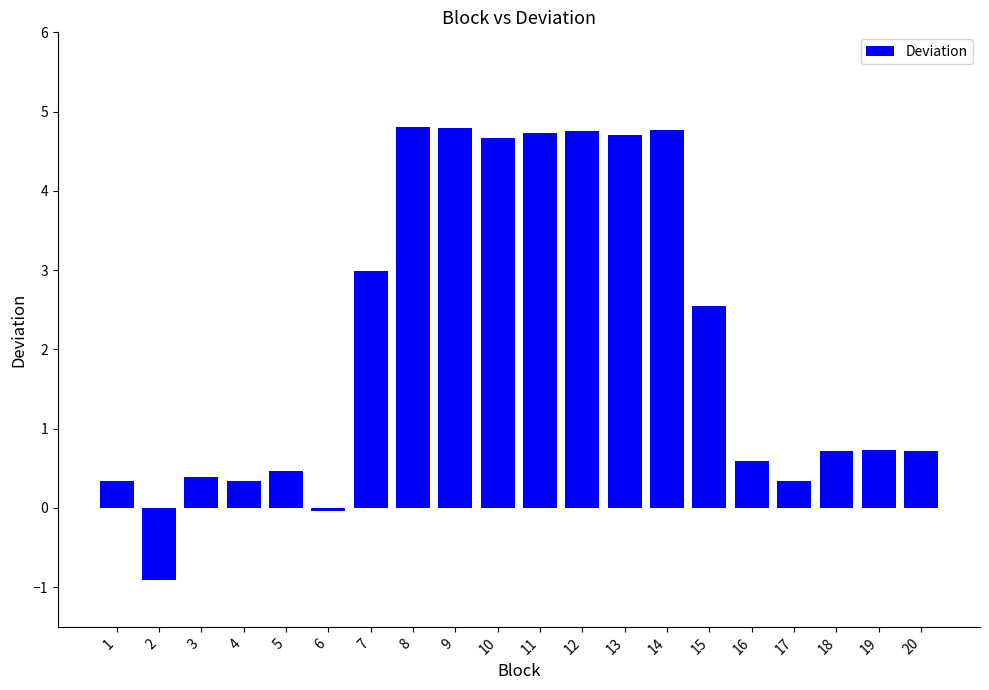

What is the difference between the values at 9 and 2?

5.7